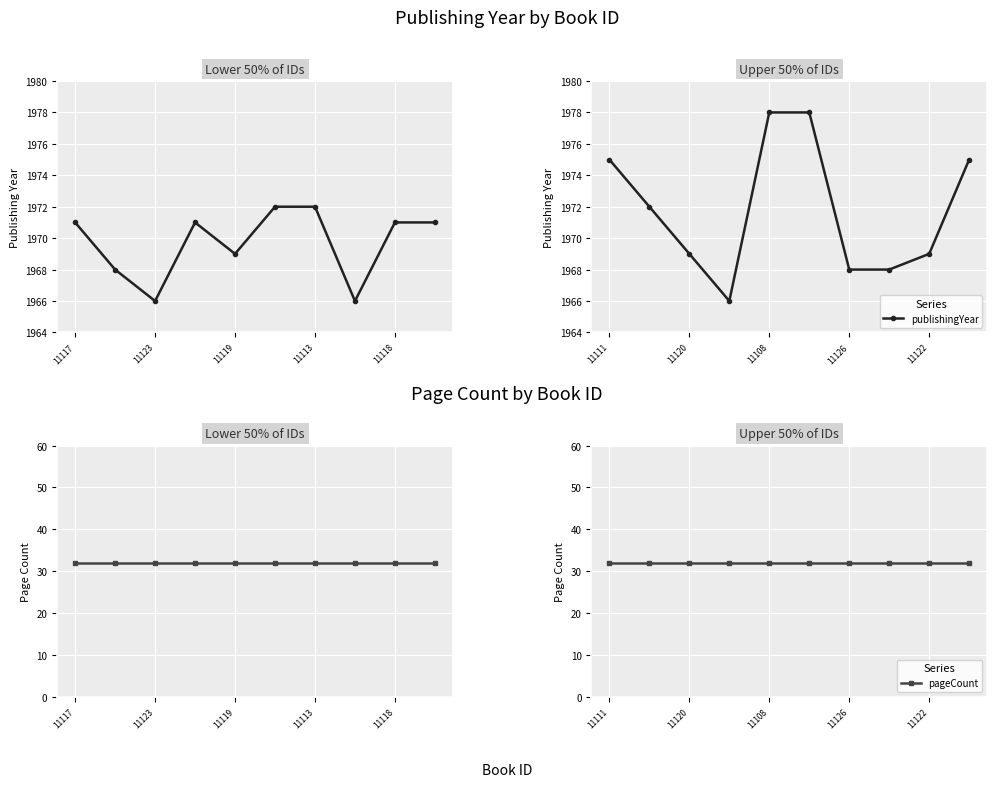

Rank the series at 11111 from highest to lowest value.

publishingYear, pageCount